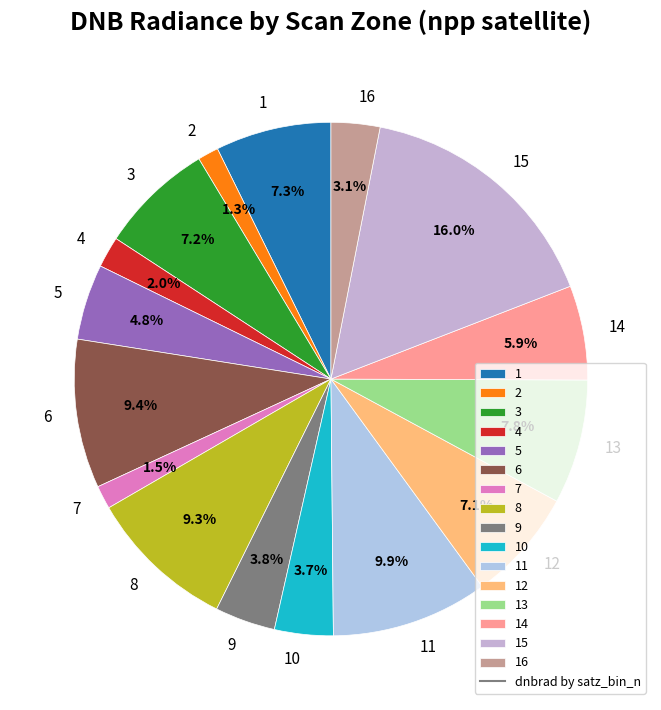

Combined, what portion of the pie is 9 and 16?

6.9%